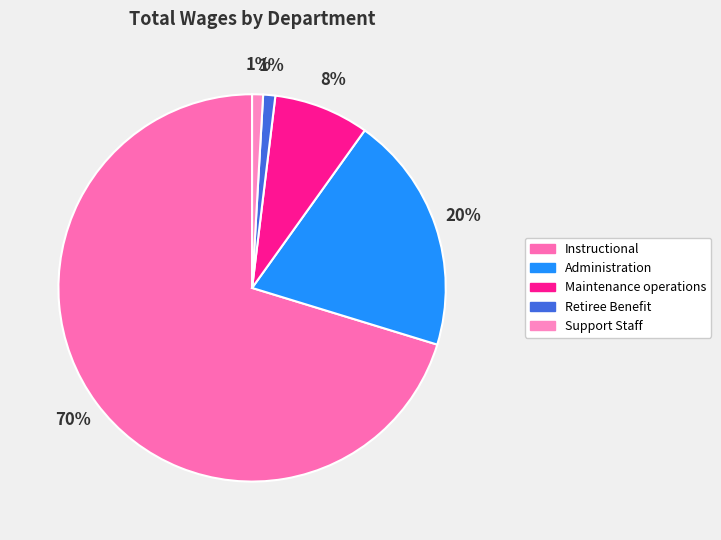

Is there a majority slice in this chart?

Yes